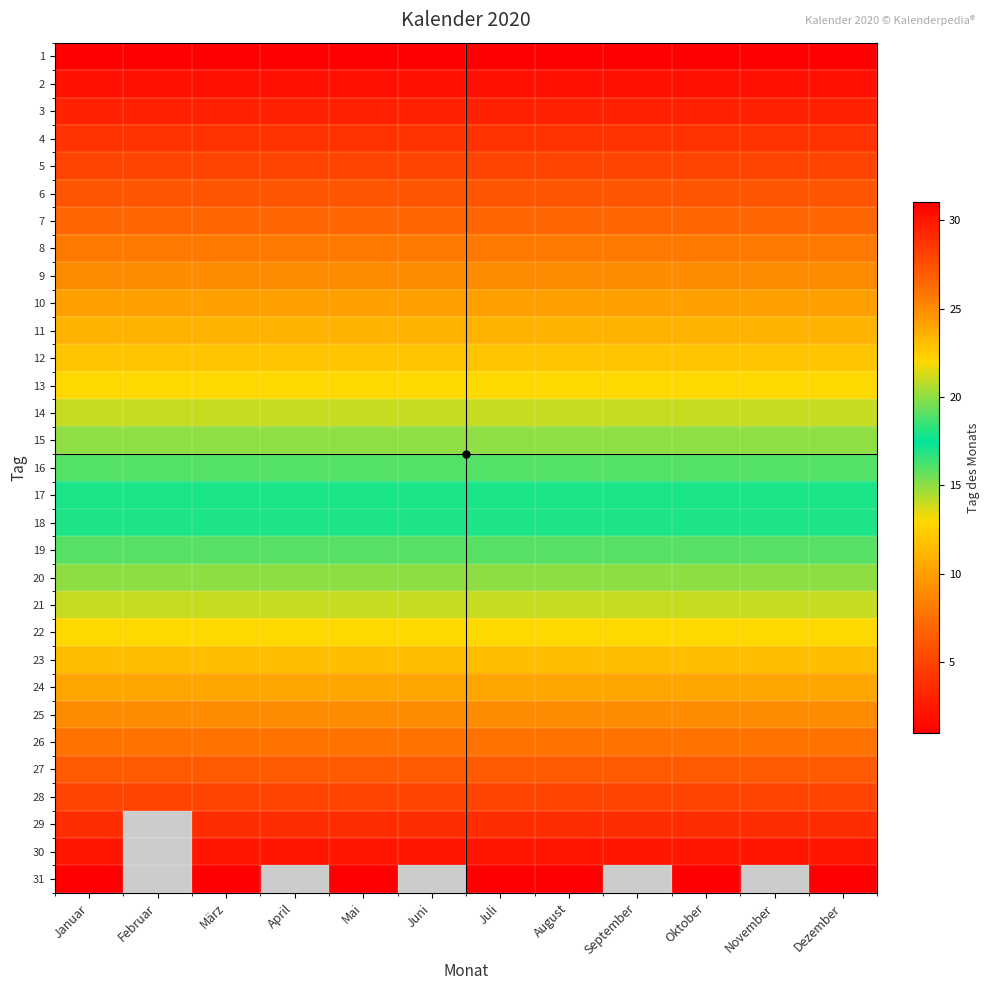

What is the spread (max minus min) of values at Juni?

30